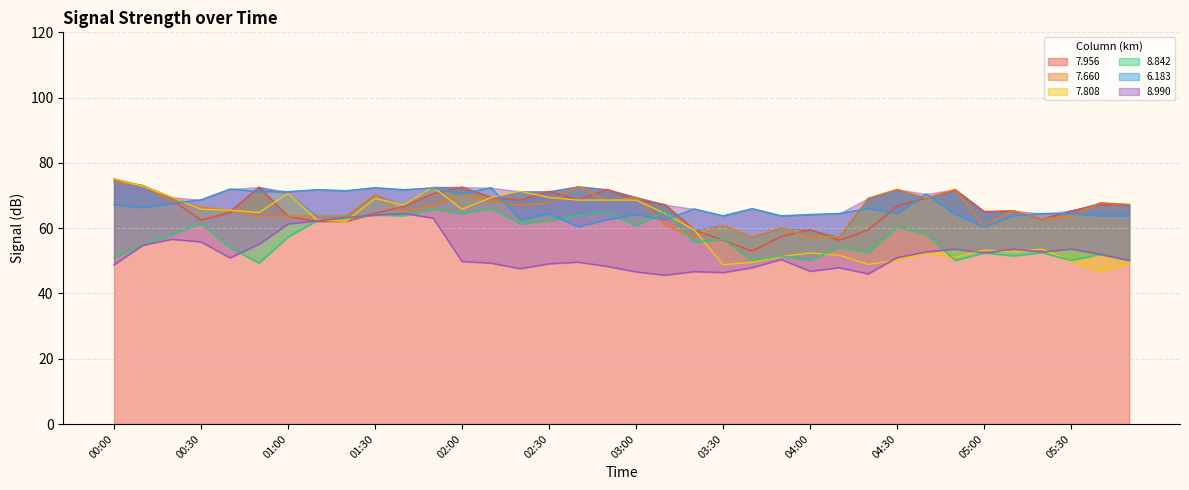

What is the value of the   7.808 point at the 6th from the left?

64.8